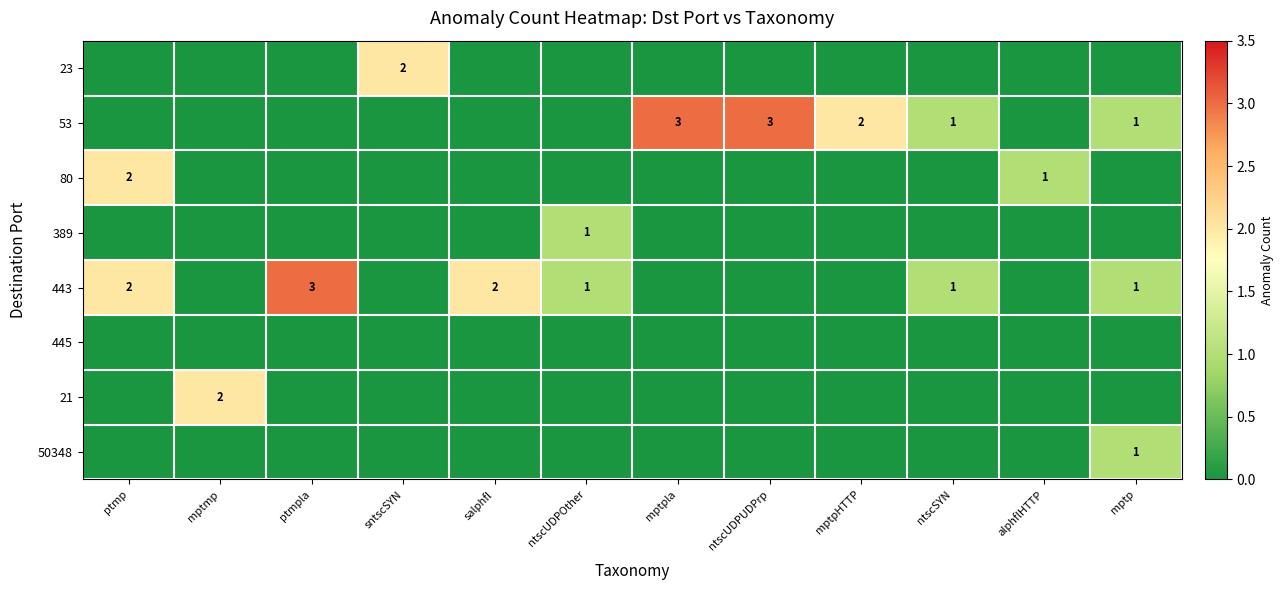

The value of 53 at mptpla is 3. True or false?

True